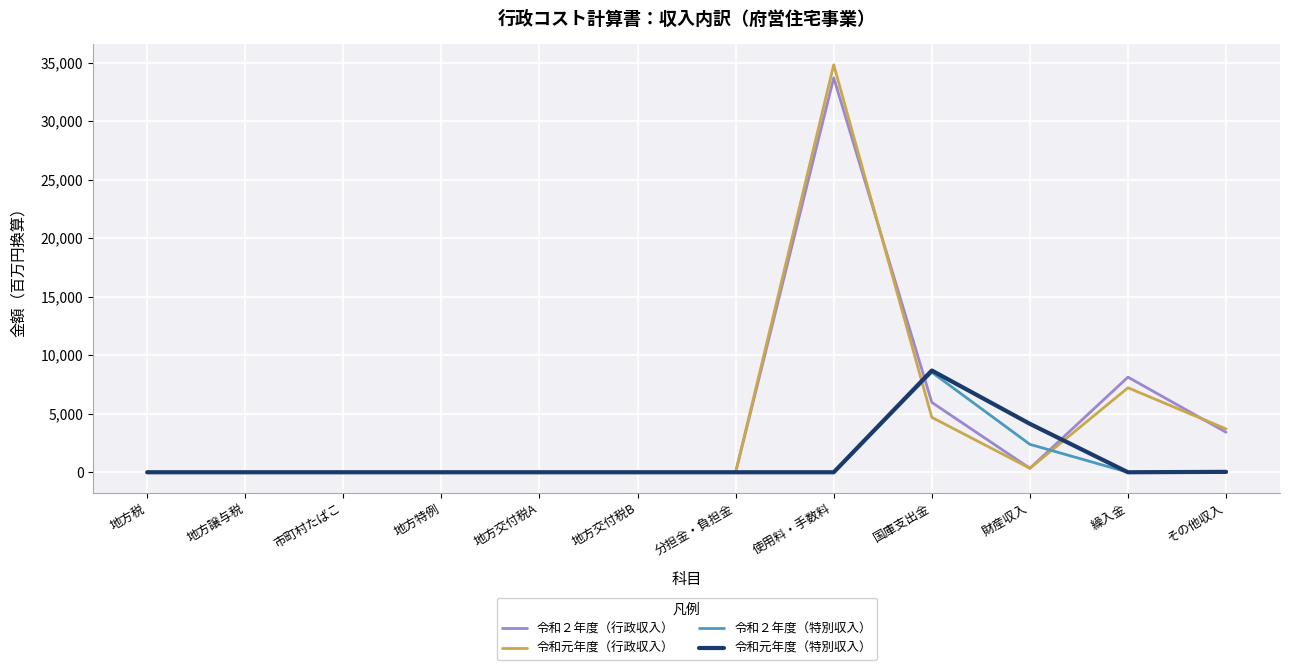

The value of 令和元年度（行政収入） at 国庫支出金 is 4689.8. True or false?

True